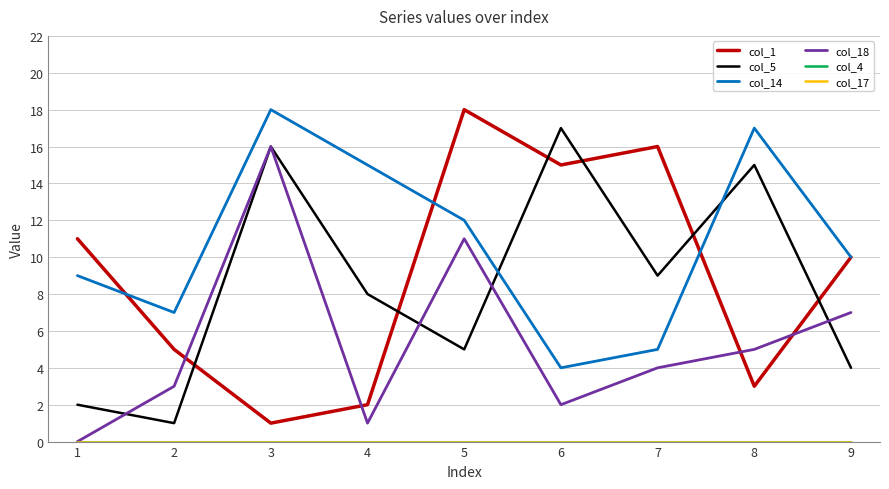

What is the average value of the col_1 series?

9